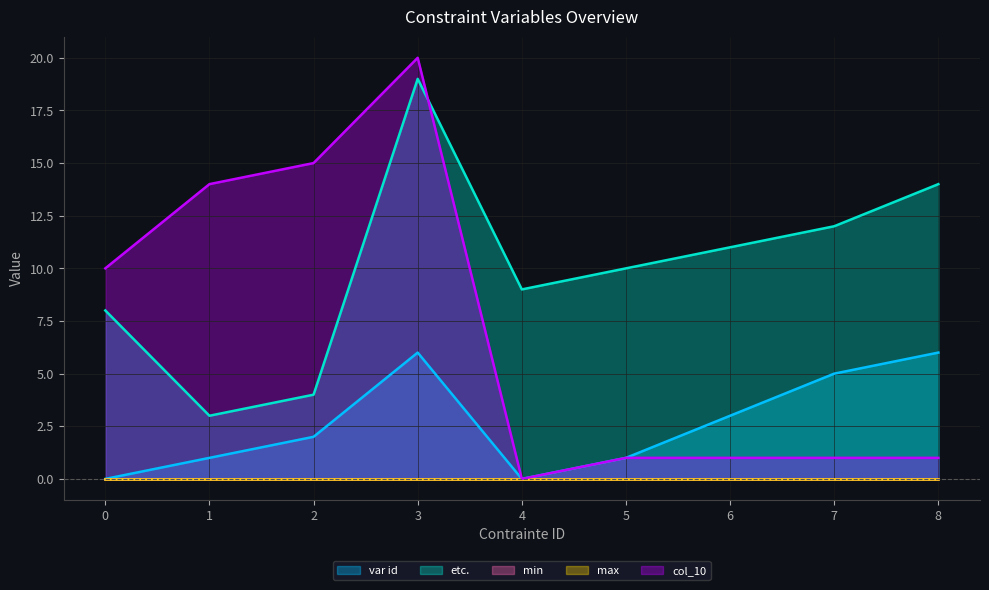

Rank the categories by col_10 value from highest to lowest.

3, 2, 1, 0, 5, 6, 7, 8, 4